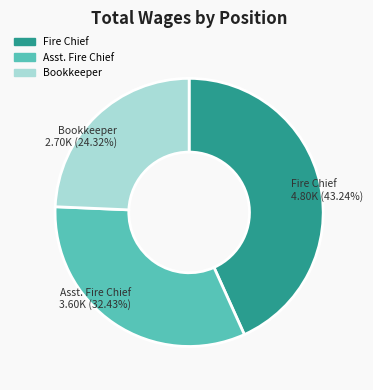

Is it true that Fire Chief is 43% of the pie?

True